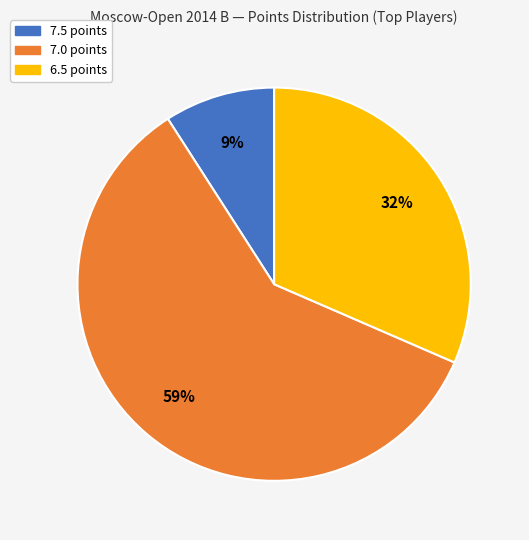

Is there a majority slice in this chart?

Yes